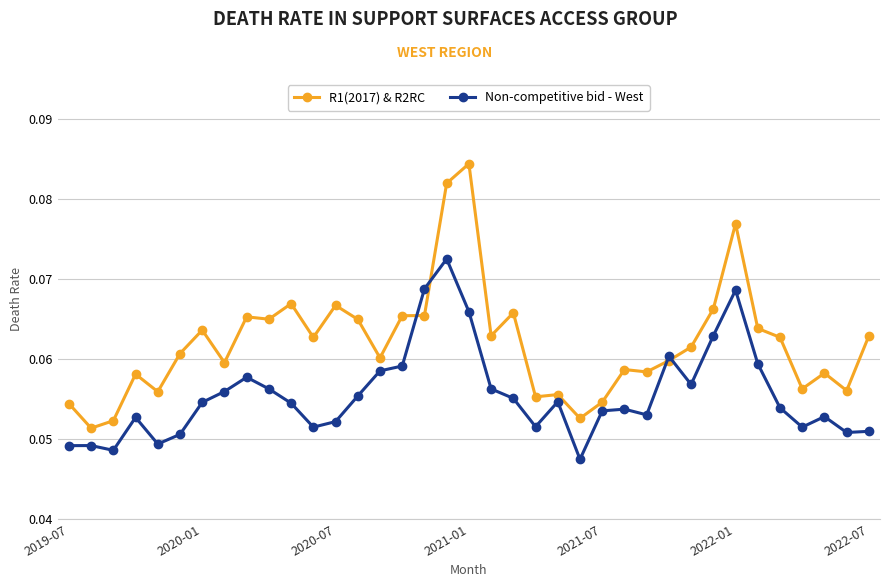

Rank the series by their maximum value, from highest to lowest.

R1(2017) & R2RC, Non-competitive bid - West